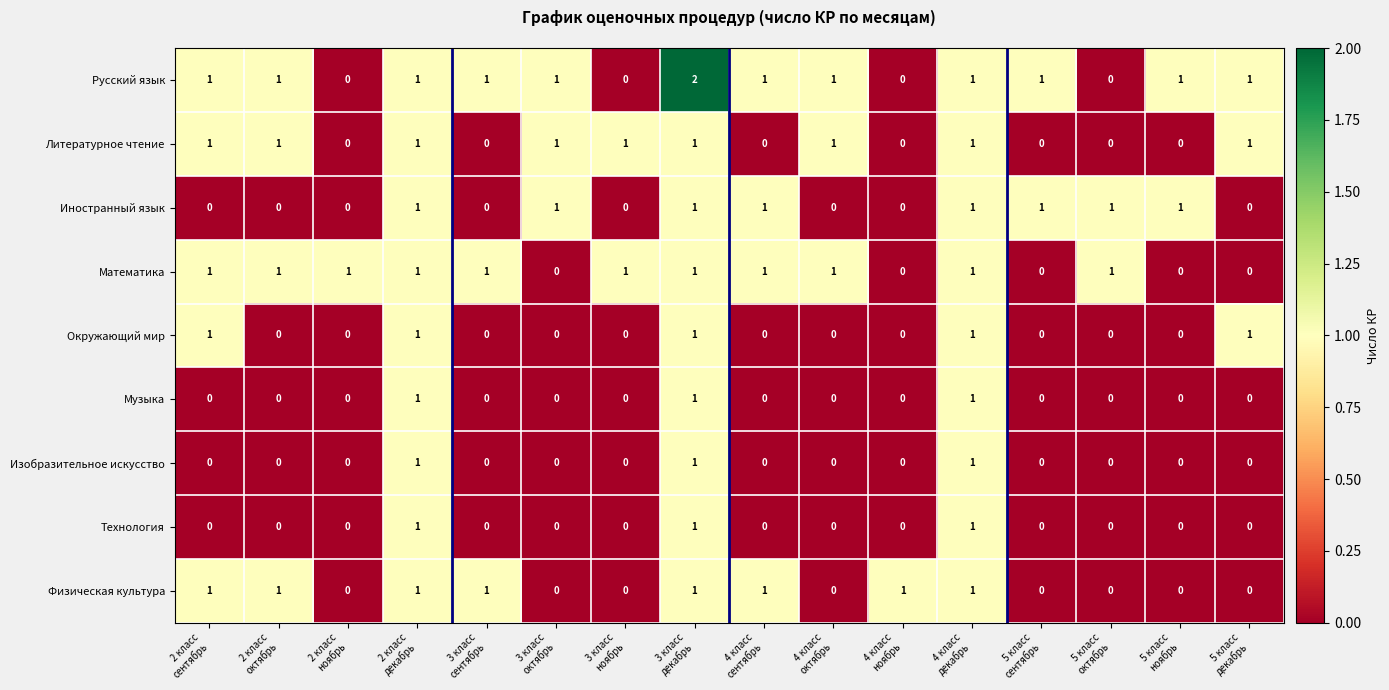

What is the sum of all Литературное чтение values?

9